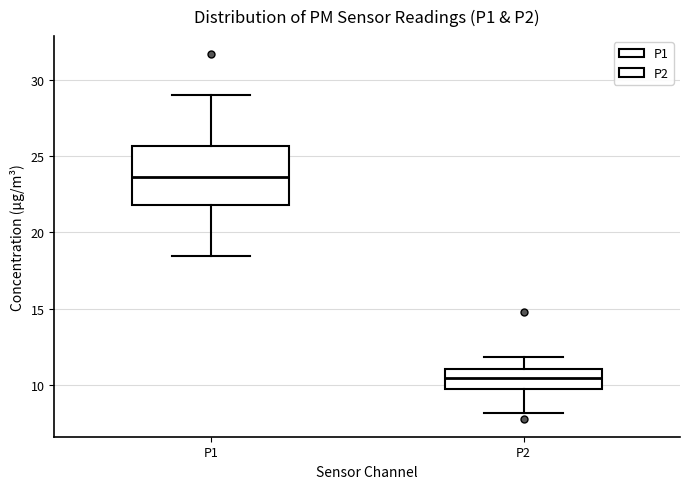

Reading left to right, read every box against the y-axis: the position of its median line, the range the box covers, and the ends of its whiskers. The values are not printed on the chart, so give them approximately, as read against the axis.

P1: median 23.5, box 22.0 to 25.5, whiskers 18.5 to 29.0
P2: median 10.5, box 10.0 to 11.0, whiskers 8.0 to 12.0